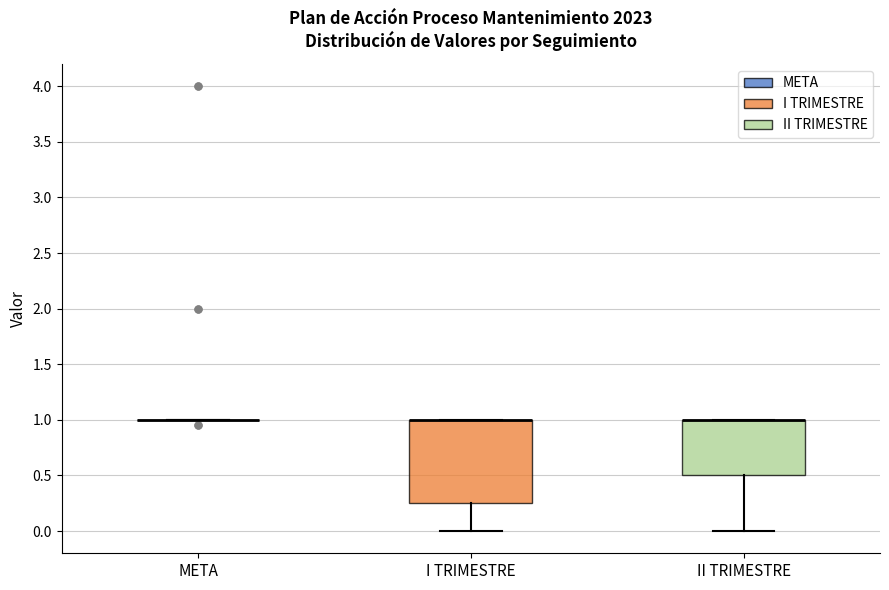

Reading left to right, read every box against the y-axis: the position of its median line, the range the box covers, and the ends of its whiskers. The values are not printed on the chart, so give them approximately, as read against the axis.

META: box collapsed to a line at 1.00, whiskers 1.00 to 1.00
I TRIMESTRE: median 1.00 (drawn on the box's upper edge), box 0.25 to 1.00, whiskers 0.00 to 1.00
II TRIMESTRE: median 1.00 (drawn on the box's upper edge), box 0.50 to 1.00, whiskers 0.00 to 1.00